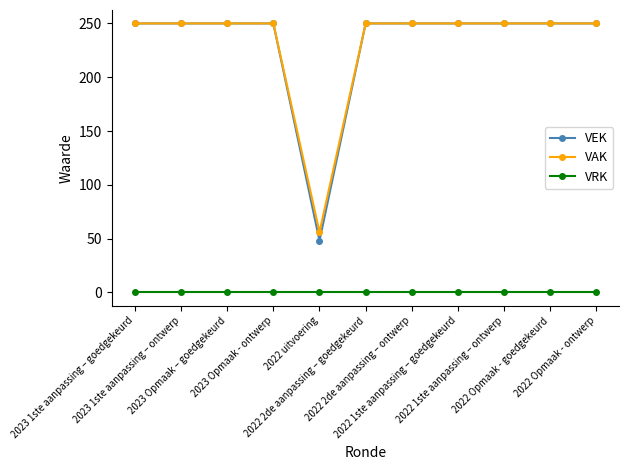

Which series has the widest spread of values?

VEK